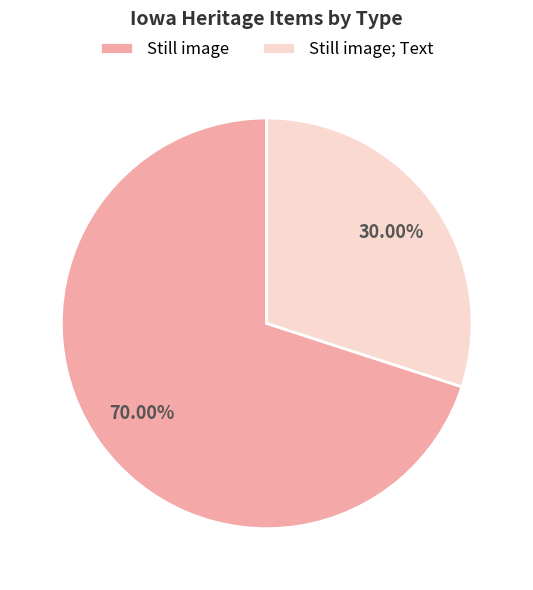

What is the smallest slice in the pie chart?

Still image; Text